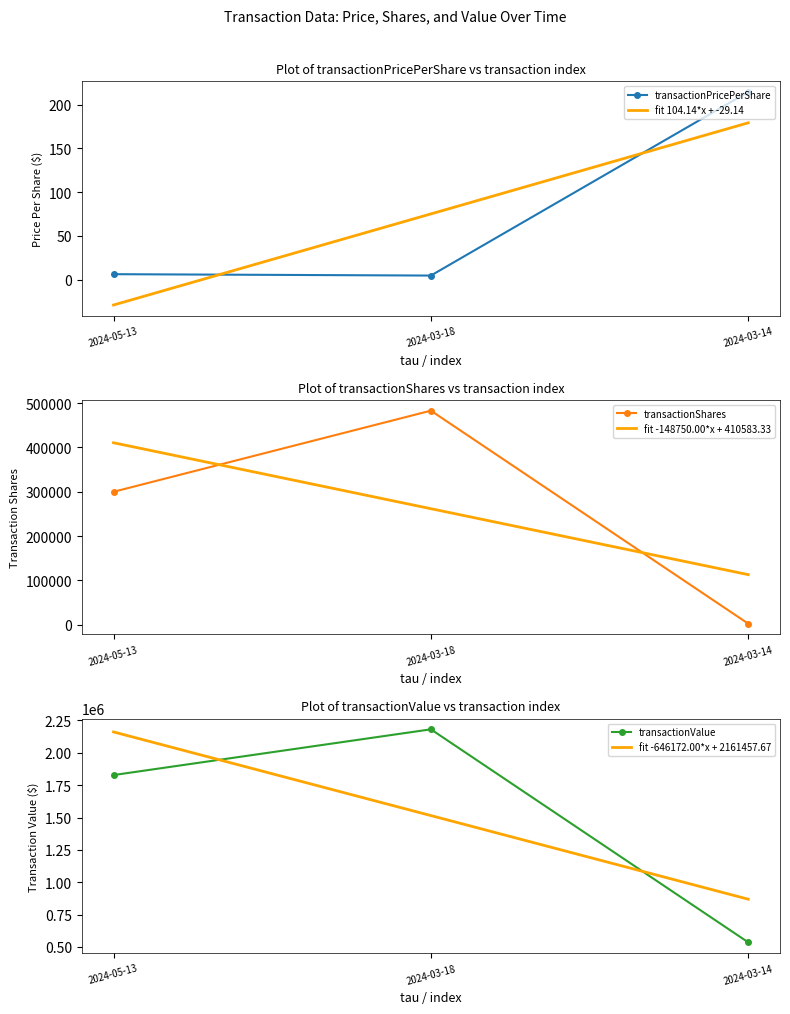

What is the approximate value of fit 104.14*x + -29.14 at 2024-03-14?

179.1